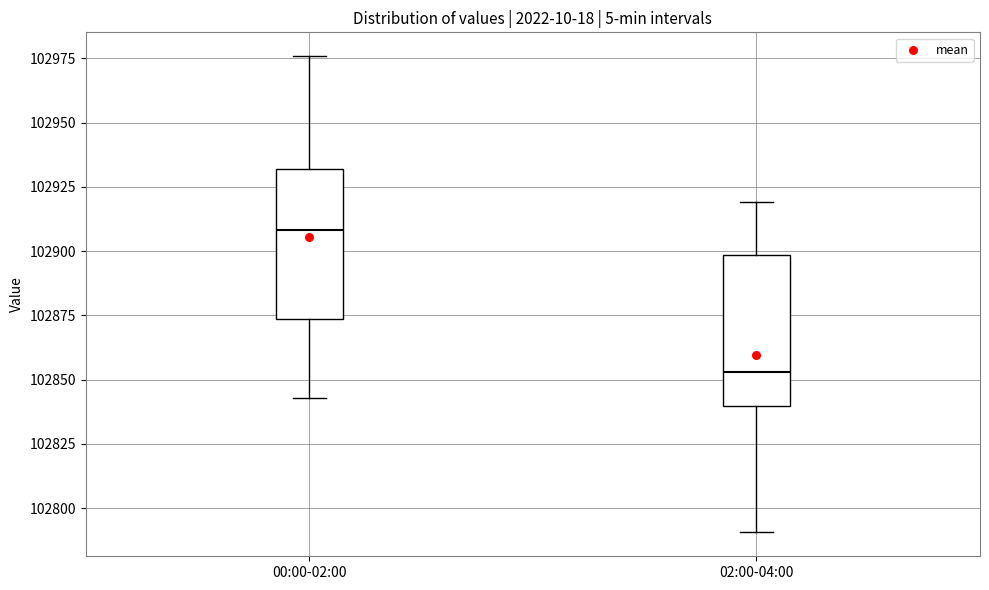

Where does the lower whisker of the box for 00:00-02:00 end on the y-axis? The values are not printed on the chart, so give them approximately, as read against the axis.

102845